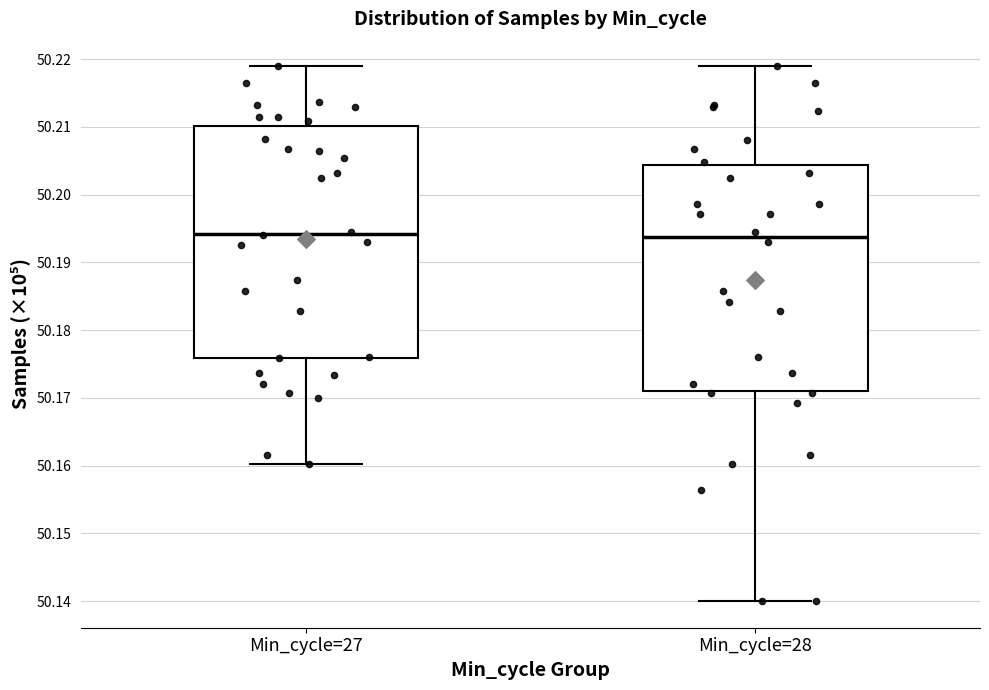

Where does the upper whisker of the box for Min_cycle=28 end on the y-axis? The values are not printed on the chart, so give them approximately, as read against the axis.

50.219